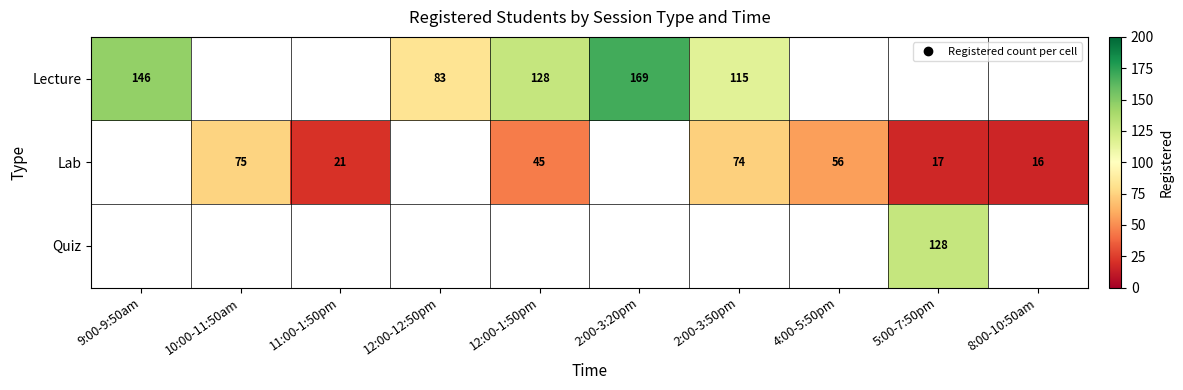

How many values in Lab are above zero?

7